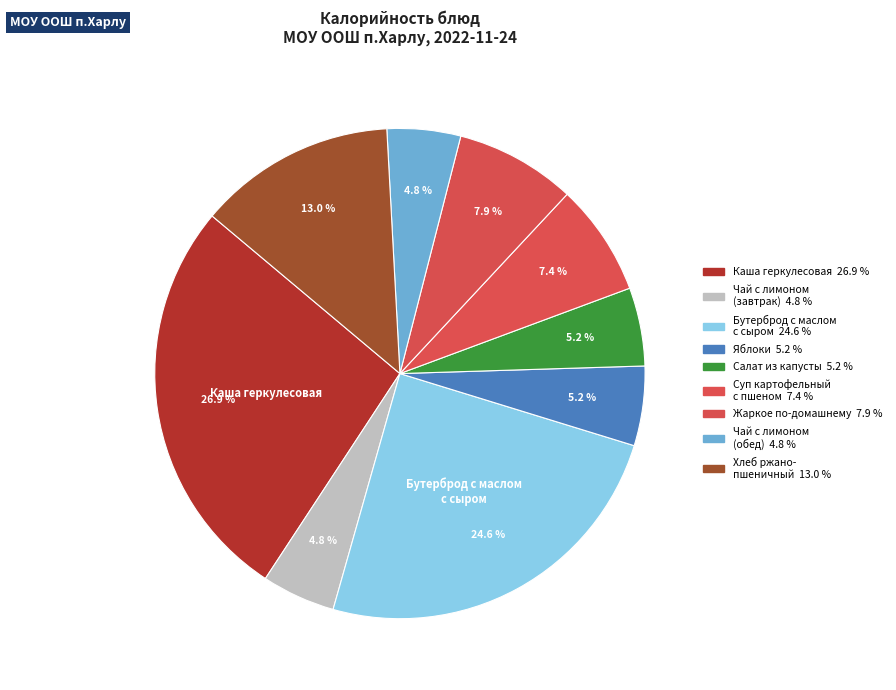

How many segments does this pie chart have?

9